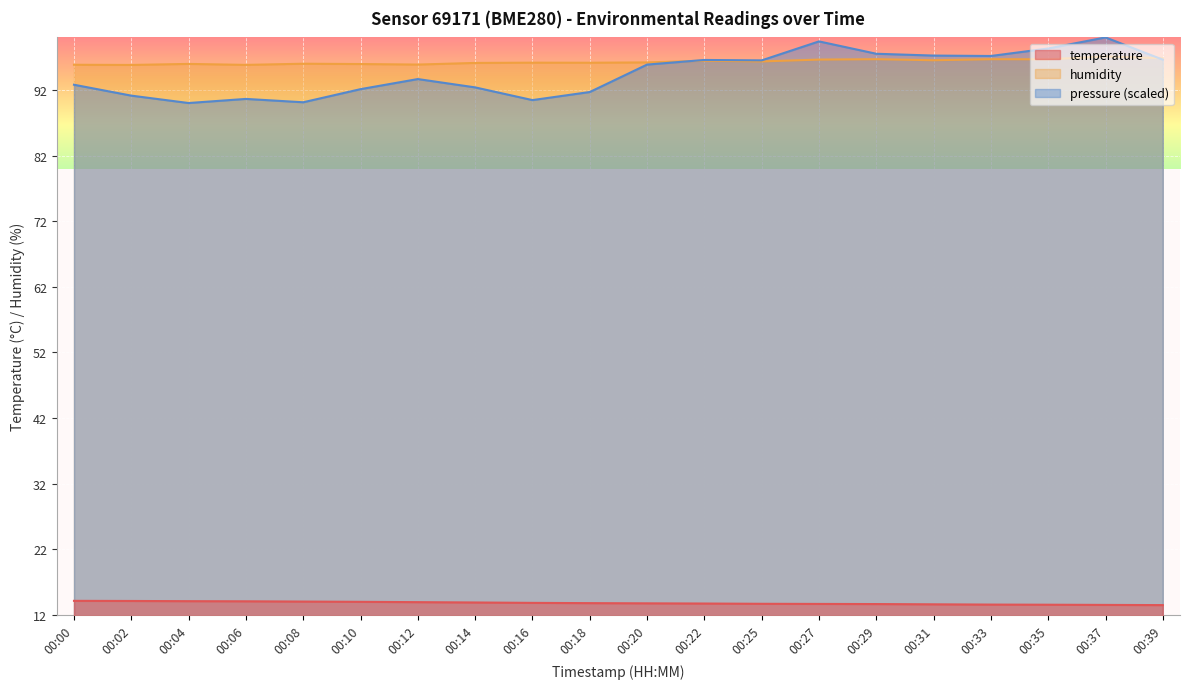

Reading left to right, transcribe all the data shown in this chart.

temperature: 00:00=14.1	00:02=14.1	00:04=14.1	00:06=14.1	00:08=14.0	00:10=14.0	00:12=13.9	00:14=13.9	00:16=13.8	00:18=13.8	00:20=13.8	00:22=13.7	00:25=13.7	00:27=13.7	00:29=13.6	00:31=13.6	00:33=13.6	00:35=13.5	00:37=13.5	00:39=13.5
humidity: 00:00=95.8	00:02=95.8	00:04=96.0	00:06=95.8	00:08=96.0	00:10=95.9	00:12=95.9	00:14=96.1	00:16=96.2	00:18=96.1	00:20=96.2	00:22=96.5	00:25=96.3	00:27=96.6	00:29=96.7	00:31=96.5	00:33=96.7	00:35=96.7	00:37=97.1	00:39=96.8
pressure_norm: 00:00=92.8	00:02=91.1	00:04=90.0	00:06=90.6	00:08=90.1	00:10=92.1	00:12=93.7	00:14=92.4	00:16=90.4	00:18=91.7	00:20=95.9	00:22=96.6	00:25=96.5	00:27=99.4	00:29=97.5	00:31=97.2	00:33=97.2	00:35=98.3	00:37=100.0	00:39=96.6